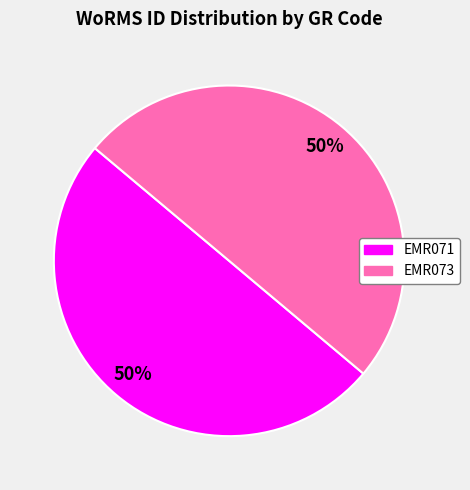

Is the sum of EMR073 and EMR071 greater than half?

Yes